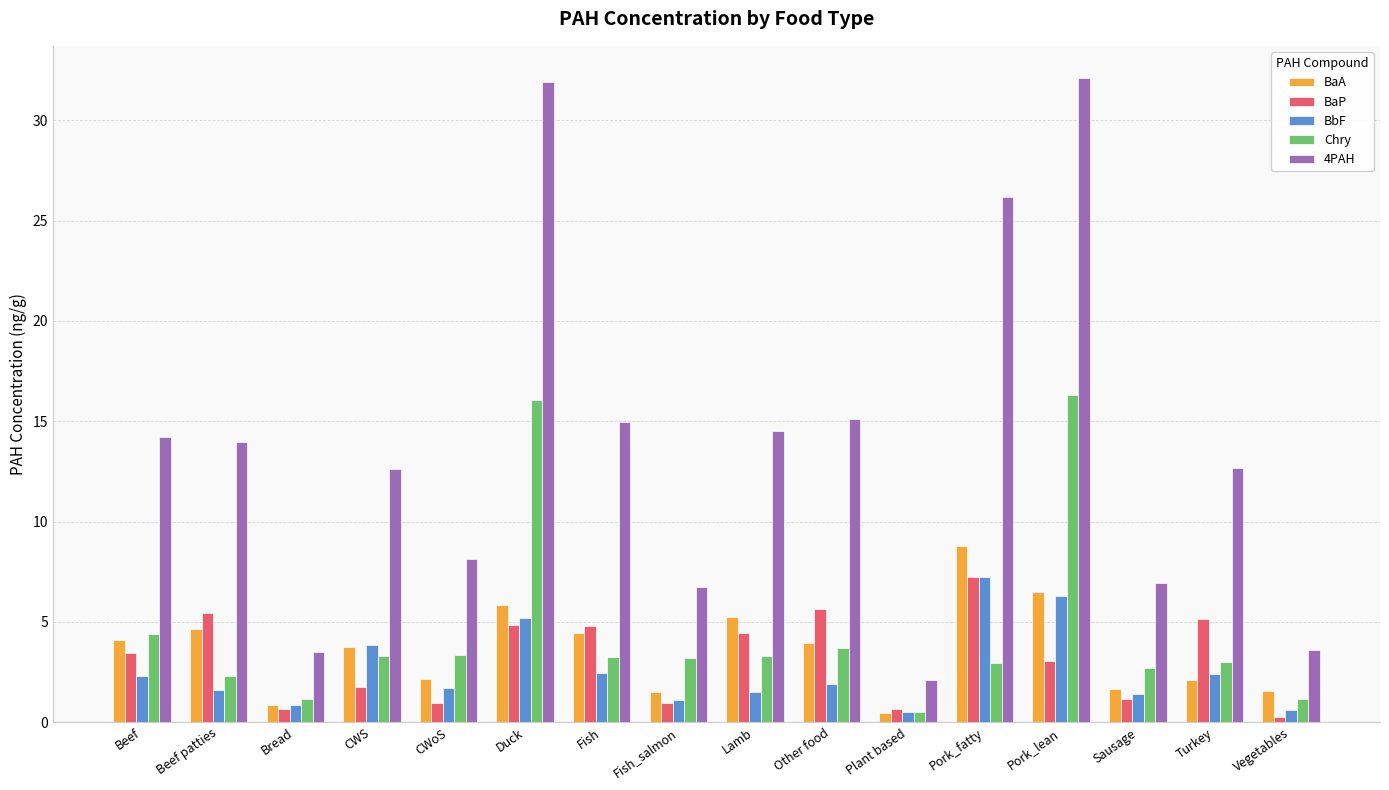

What value does the Chry series have at CWS?

3.3